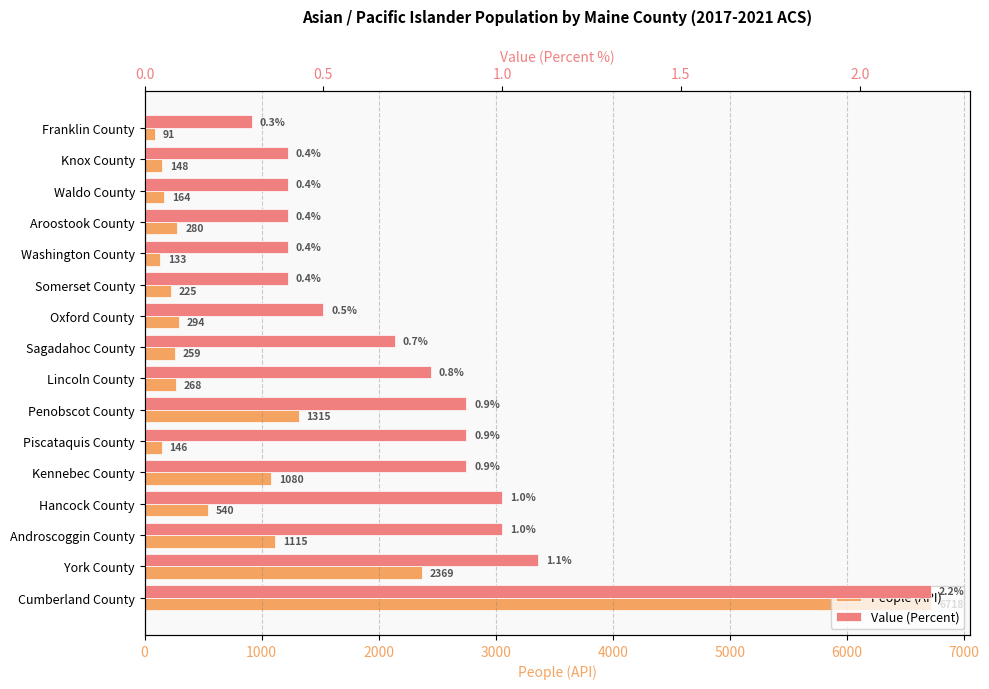

Reading left to right, what are all the values shown in this chart?

People (API): 91.0	148.0	164.0	280.0	133.0	225.0	294.0	259.0	268.0	1315.0	146.0	1080.0	540.0	1115.0	2369.0	6718.0
Value (Percent): 0.3	0.4	0.4	0.4	0.4	0.4	0.5	0.7	0.8	0.9	0.9	0.9	1.0	1.0	1.1	2.2